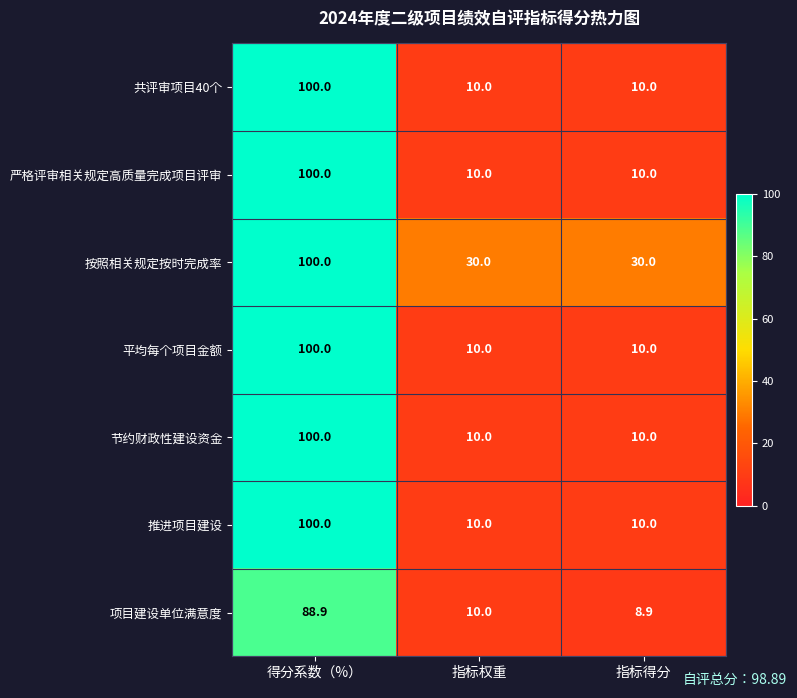

Between 指标权重 and 指标得分, which series saw the biggest shift?

项目建设单位满意度